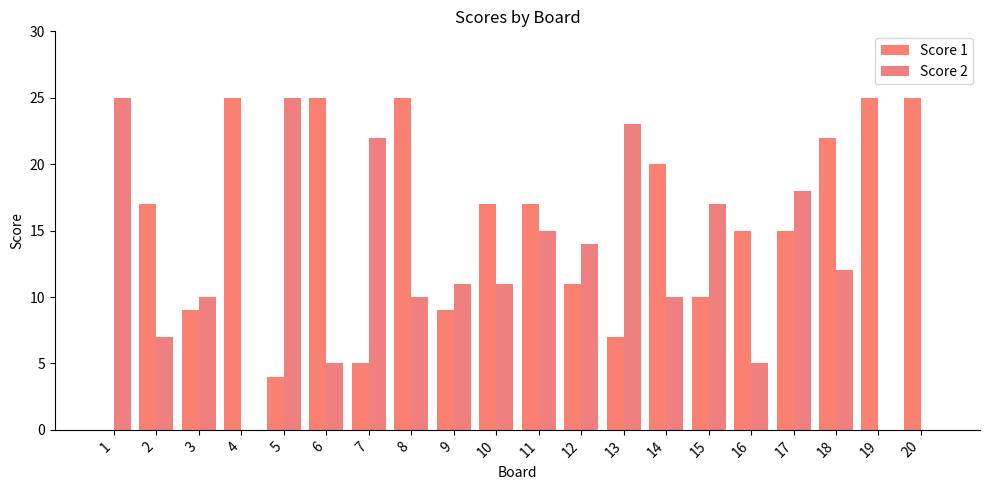

Are the bars grouped side by side (vs. stacked)?

Yes